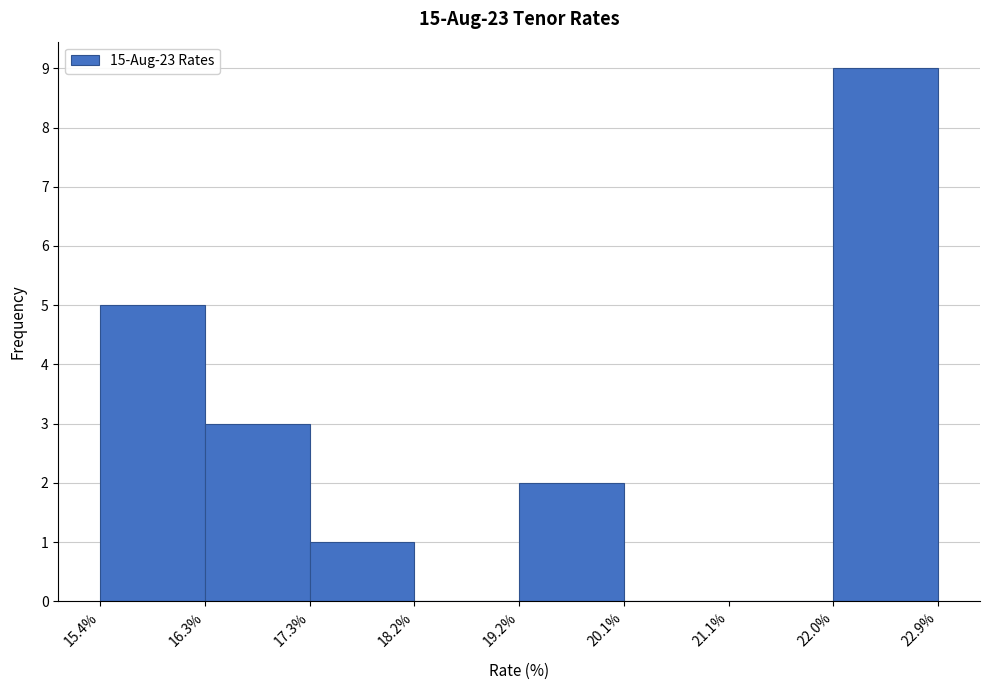

Reading left to right, list every bar in this chart as the range it spans on the x-axis followed by its height. The values are not printed on the chart, so give them approximately, as read against the axis.

15.4% to 16.3%: 5
16.3% to 17.3%: 3
17.3% to 18.2%: 1
18.2% to 19.2%: 0
19.2% to 20.1%: 2
20.1% to 21.1%: 0
21.1% to 22.0%: 0
22.0% to 22.9%: 9